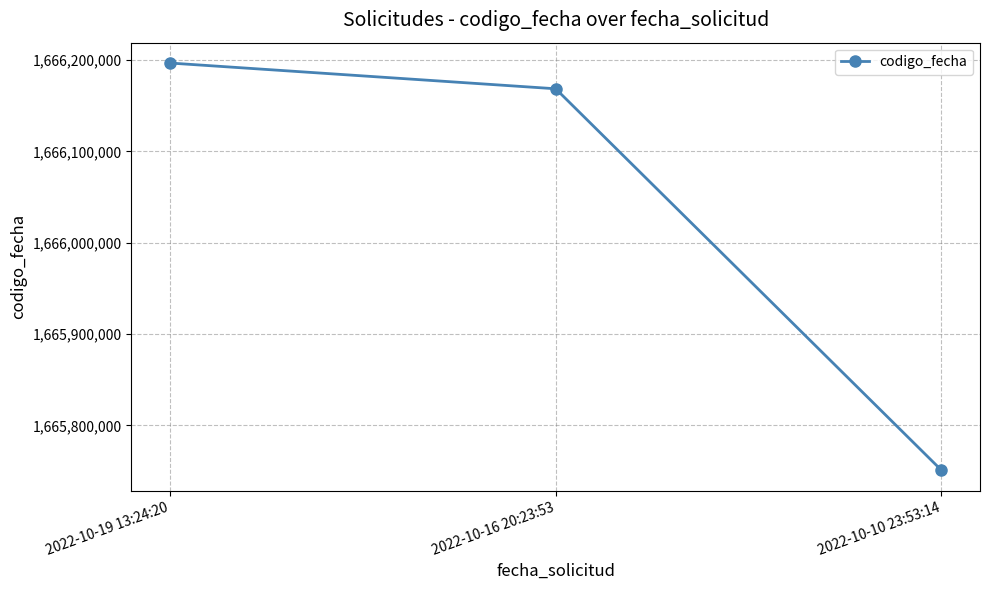

What is the minimum value shown in the chart?

1665750828